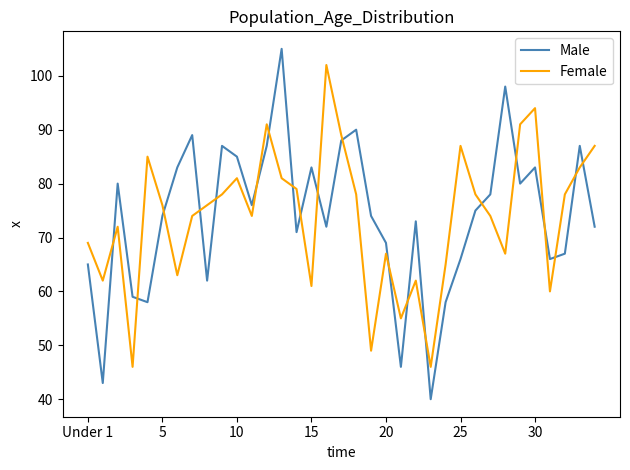

Which series has the largest range (max minus min)?

Male